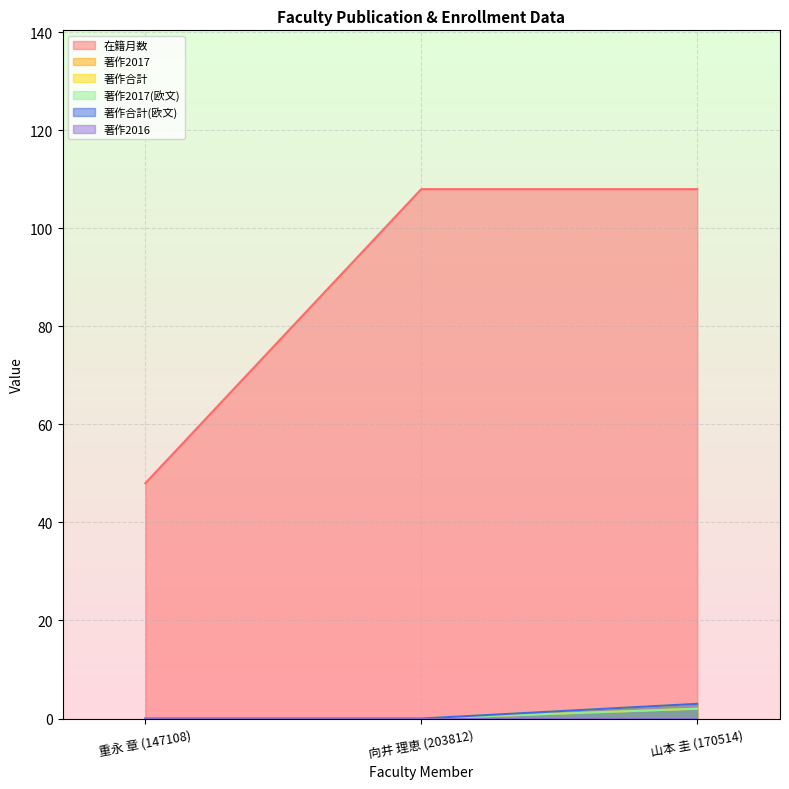

What is the sum of all 著作合計 values?

3